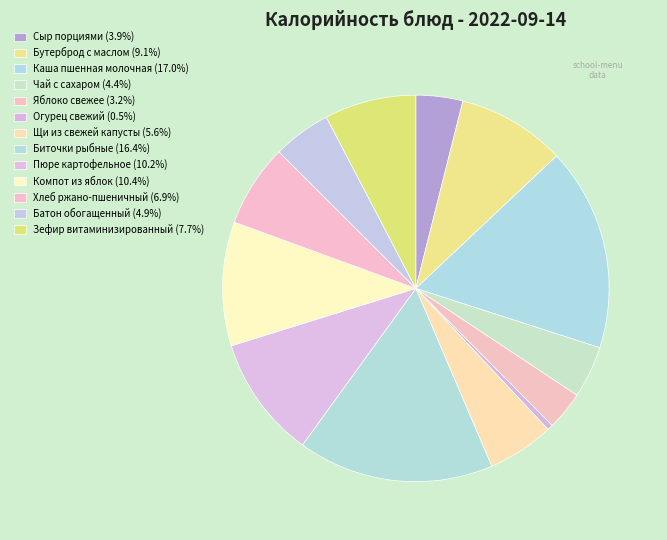

What percentage is the Хлеб ржано-пшеничный slice, to the nearest percent?

7%